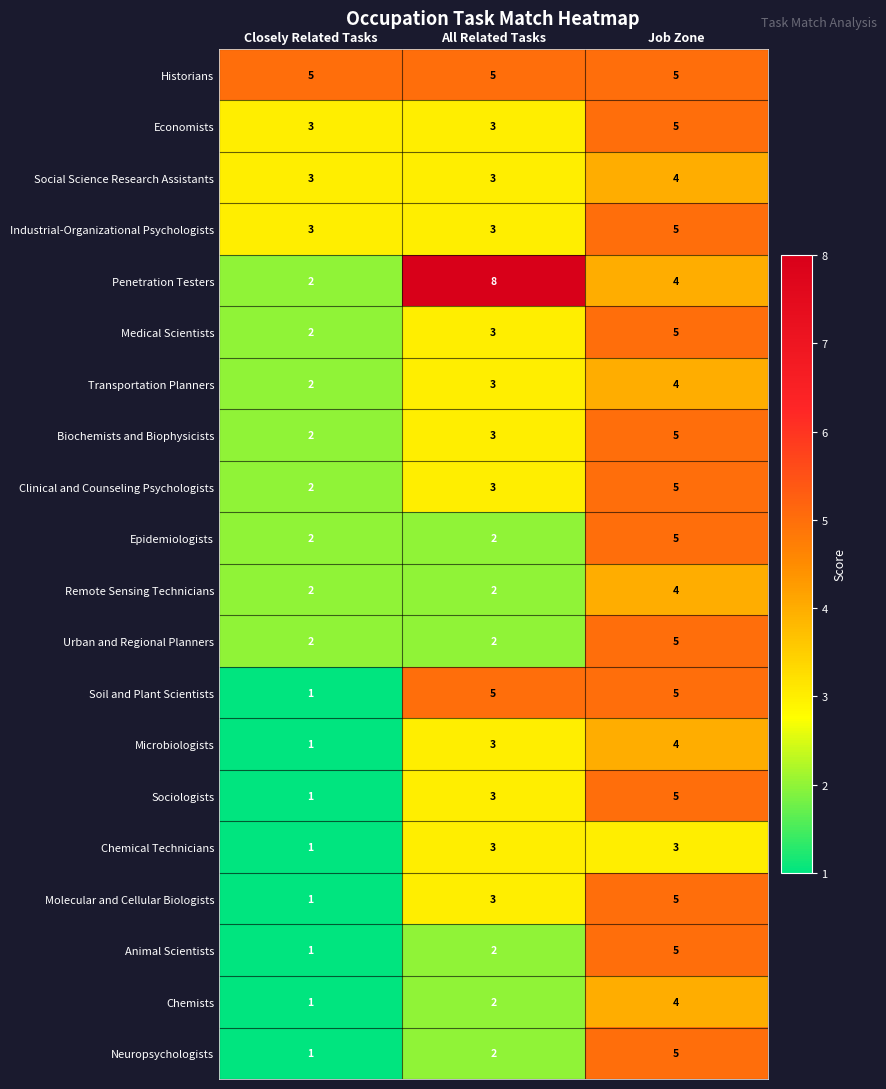

At which category is the sum across all series the highest?

Job Zone